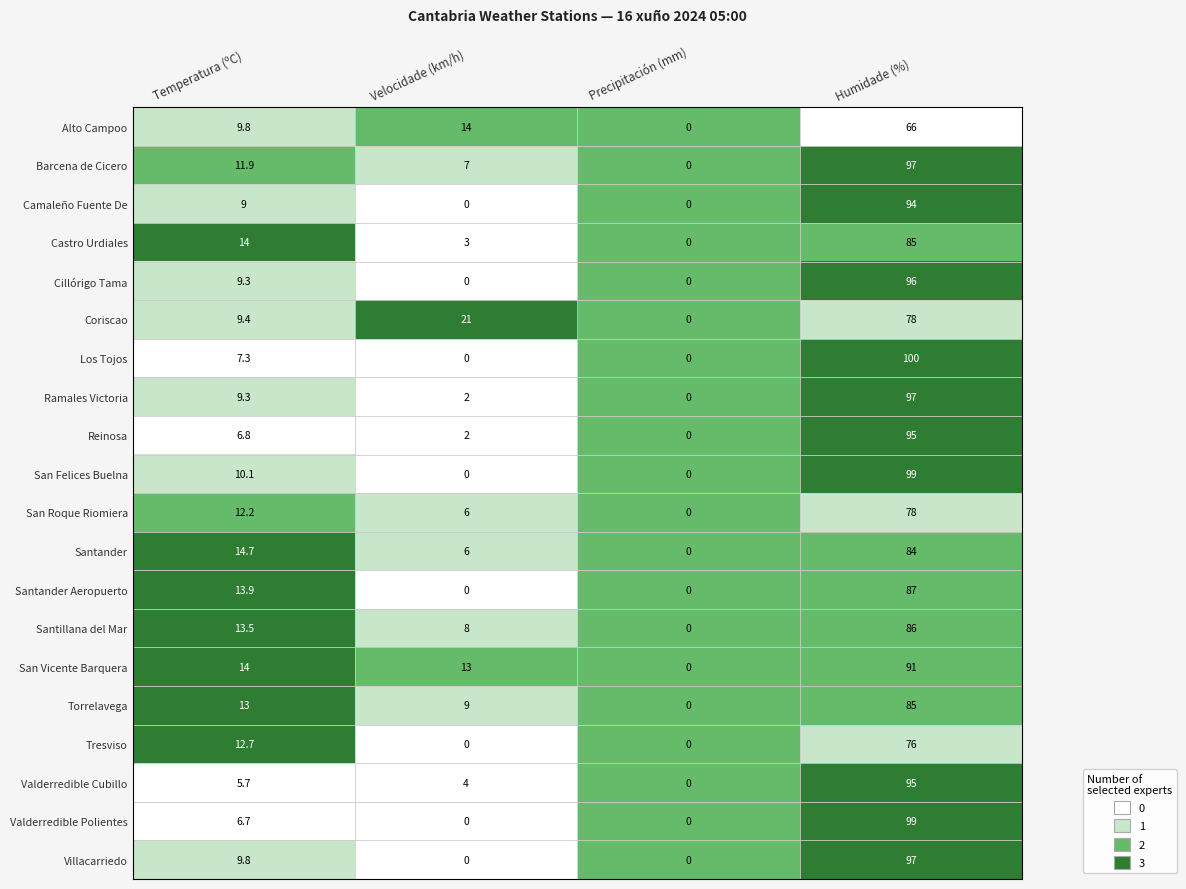

What is the total value across all series at Velocidade (km/h)?

95.0